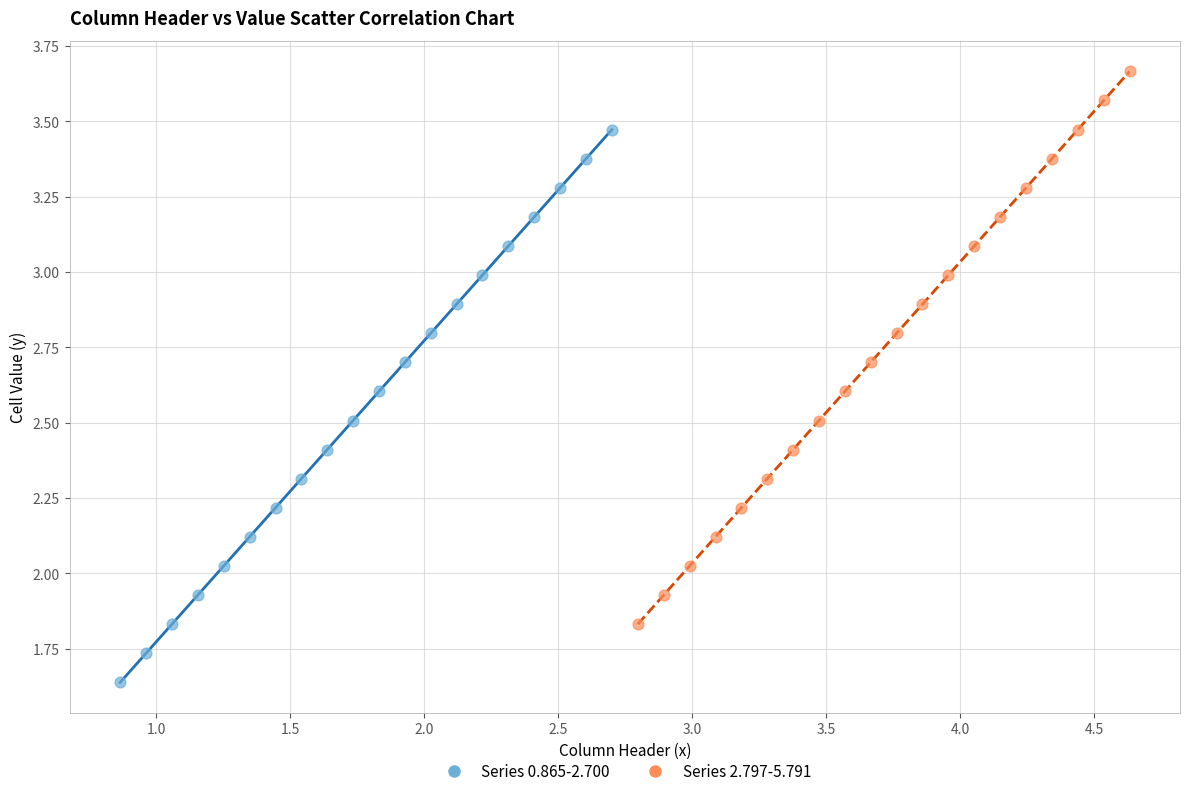

What are all the series names shown in the legend?

Series 0.865-2.700, Series 2.797-5.791